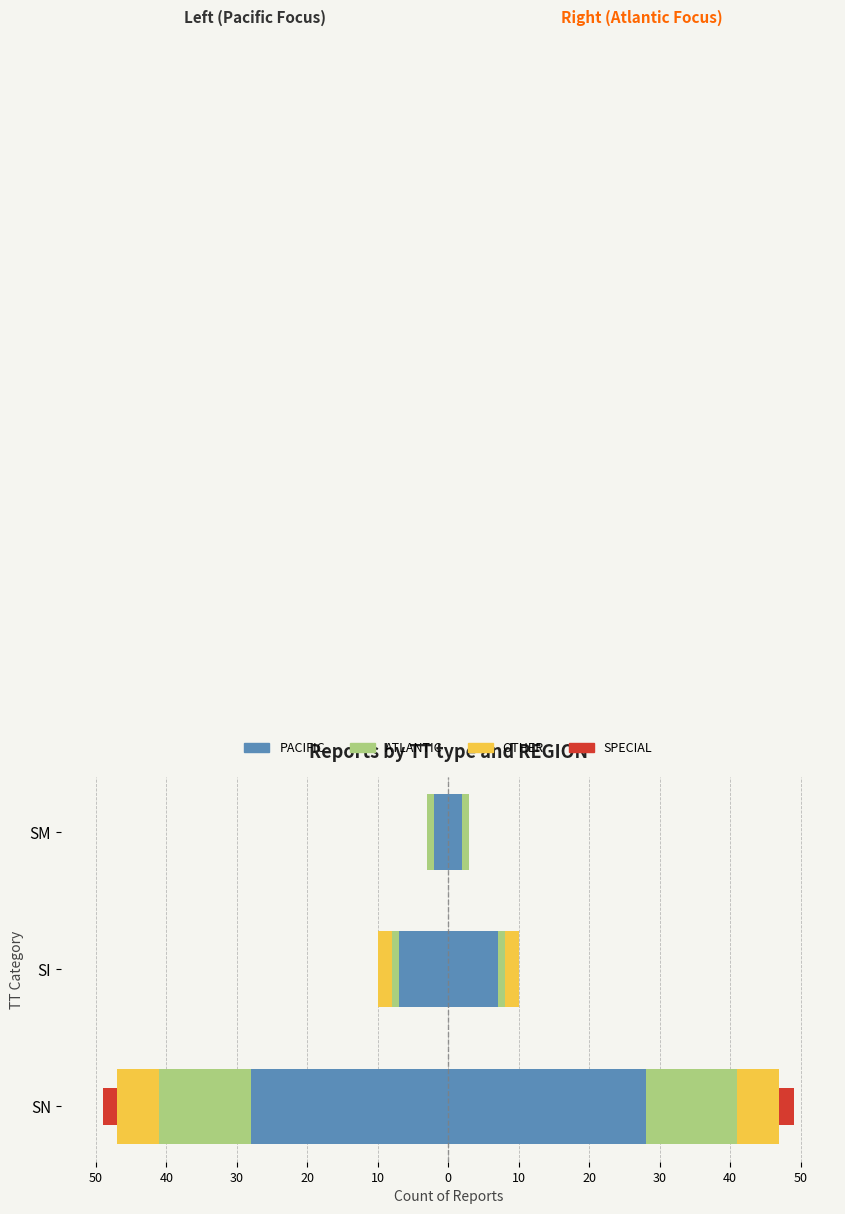

Between SM and SN, which is larger?

SM